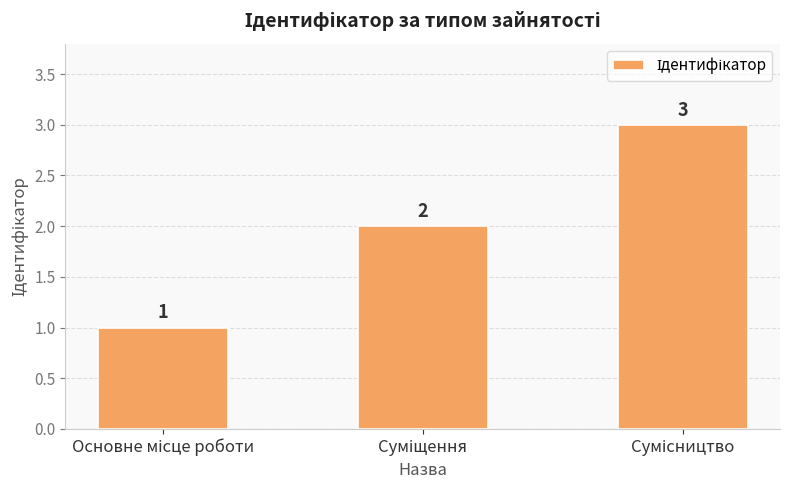

What is the value of the 3rd bar from the left?

3